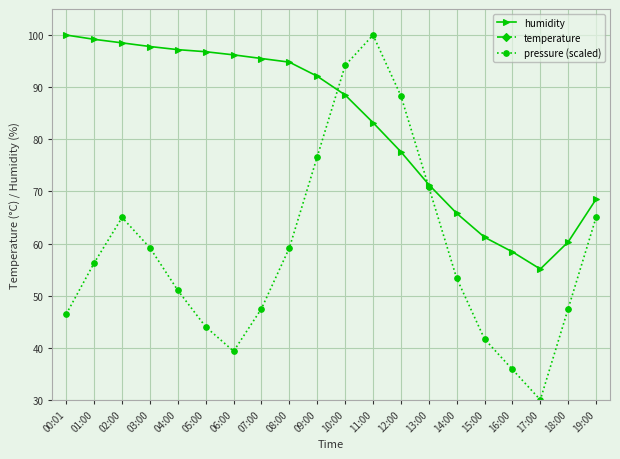

At which label does pressure (scaled) reach its peak?

11:00